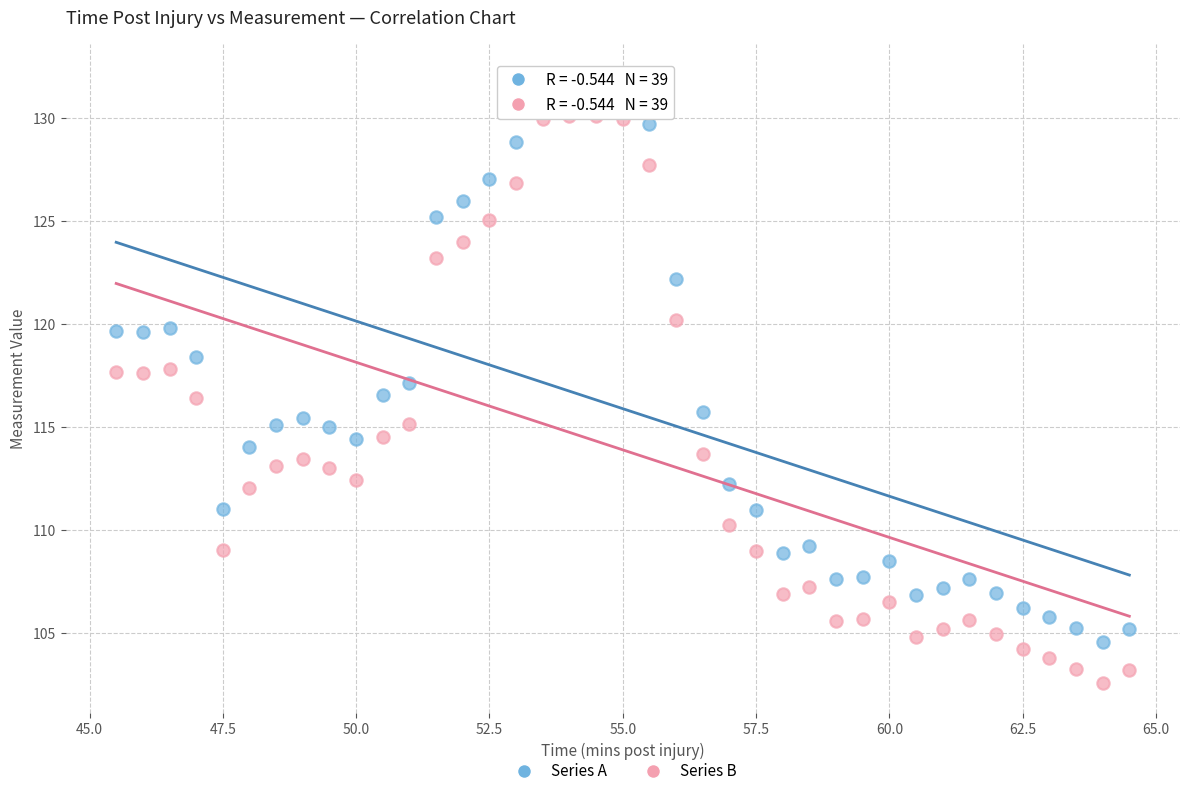

Across all data points, what is the range of Y values (max minus min)?

29.5